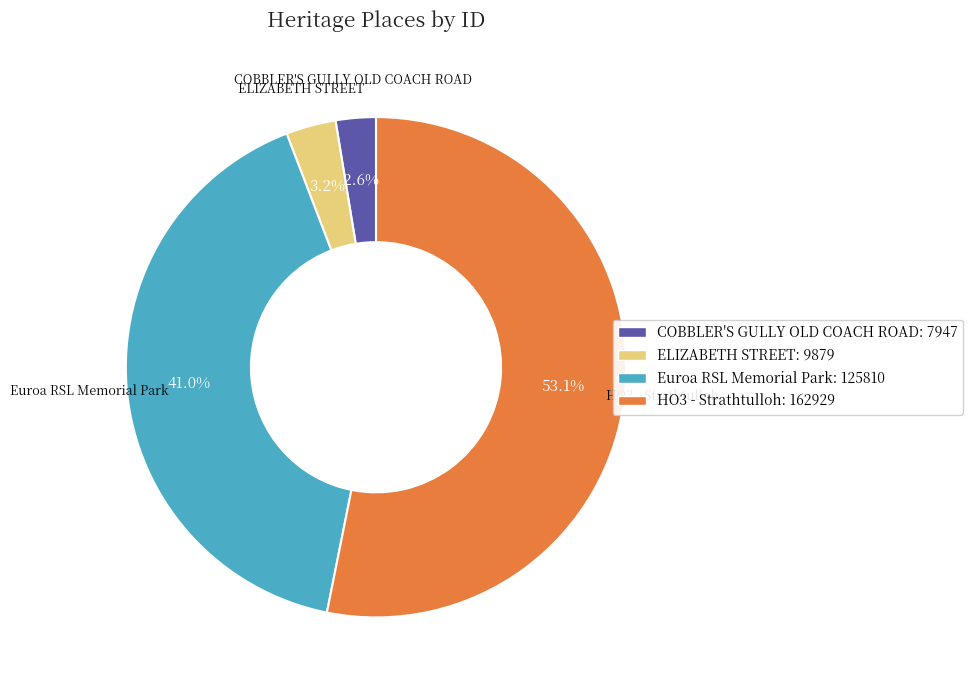

What is the ratio of the value at COBBLER'S GULLY OLD COACH ROAD to the value at ELIZABETH STREET?

0.8